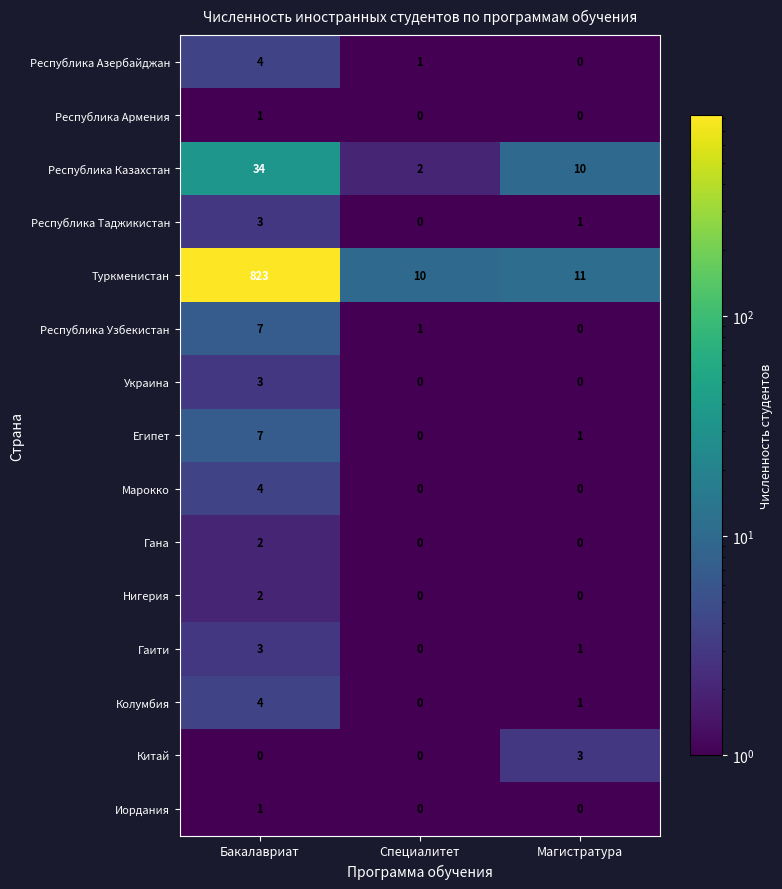

At which category is the sum across all series the highest?

Бакалавриат